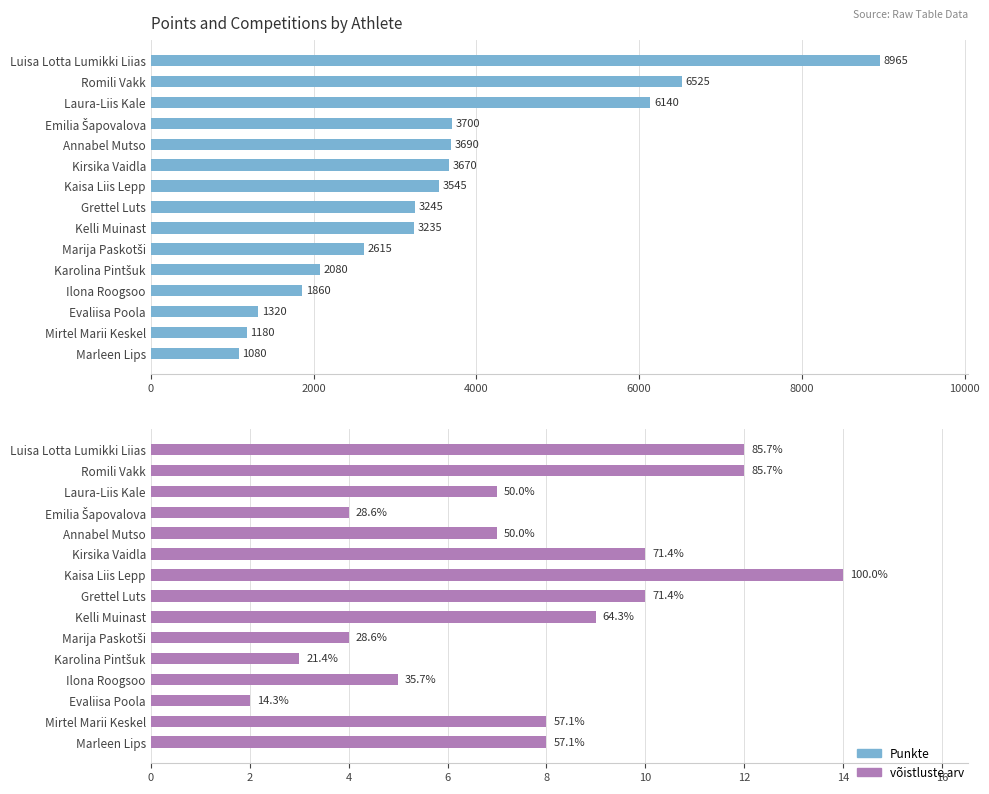

Rank the series by their average value, from lowest to highest.

võistluste arv, Punkte